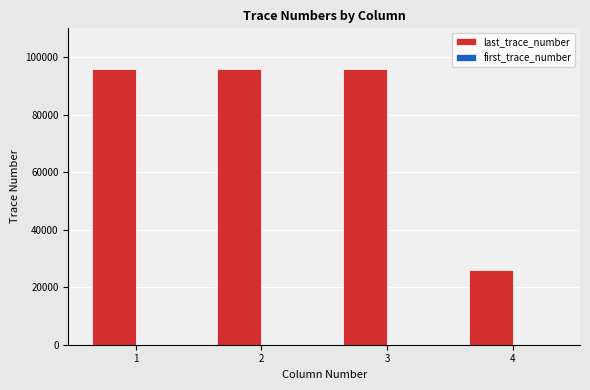

What is the difference between the last_trace_number values at 1 and 4?

69980